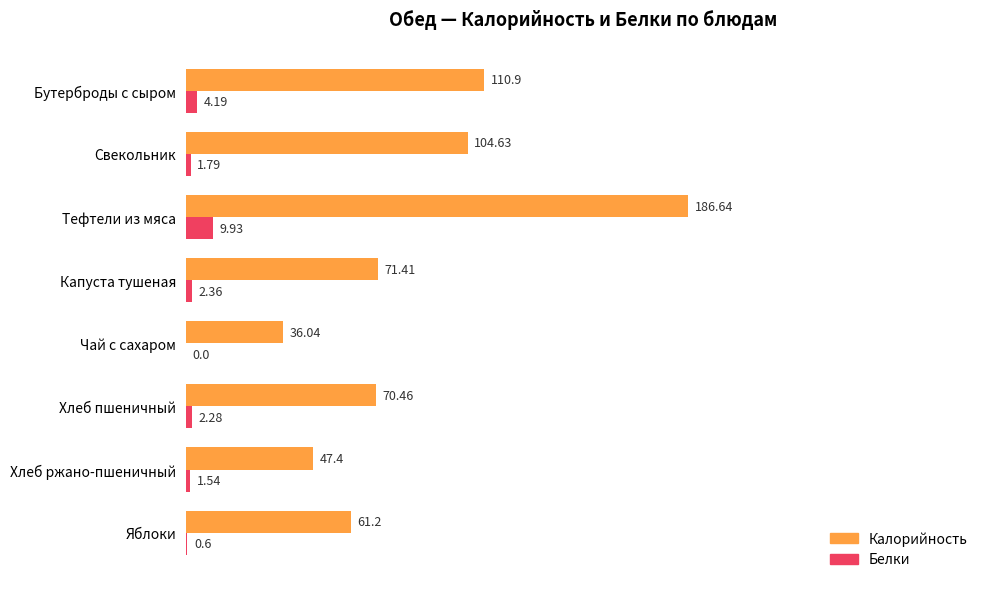

What is the total value across all series at Тефтели из мяса?

196.6